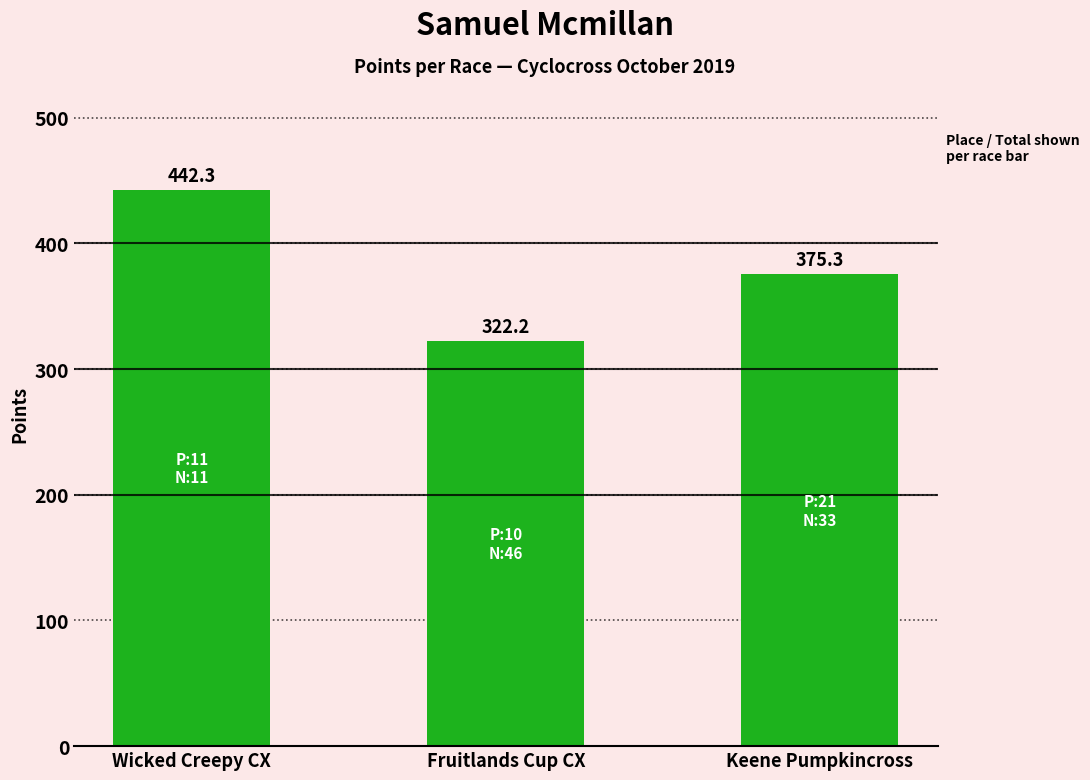

What position from the left is Wicked Creepy CX?

1